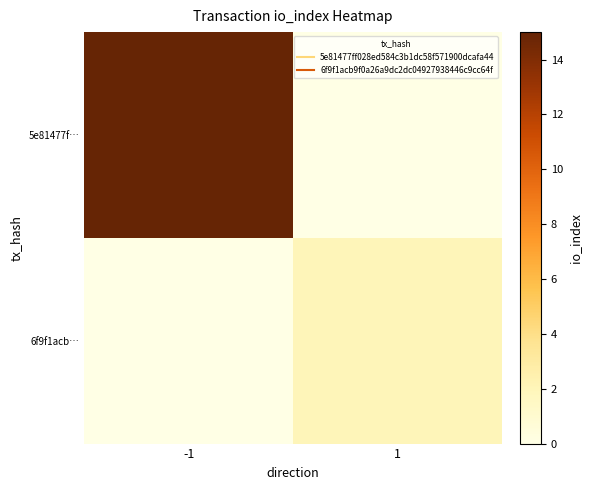

Which series changed the most between -1 and 1?

5e81477f…